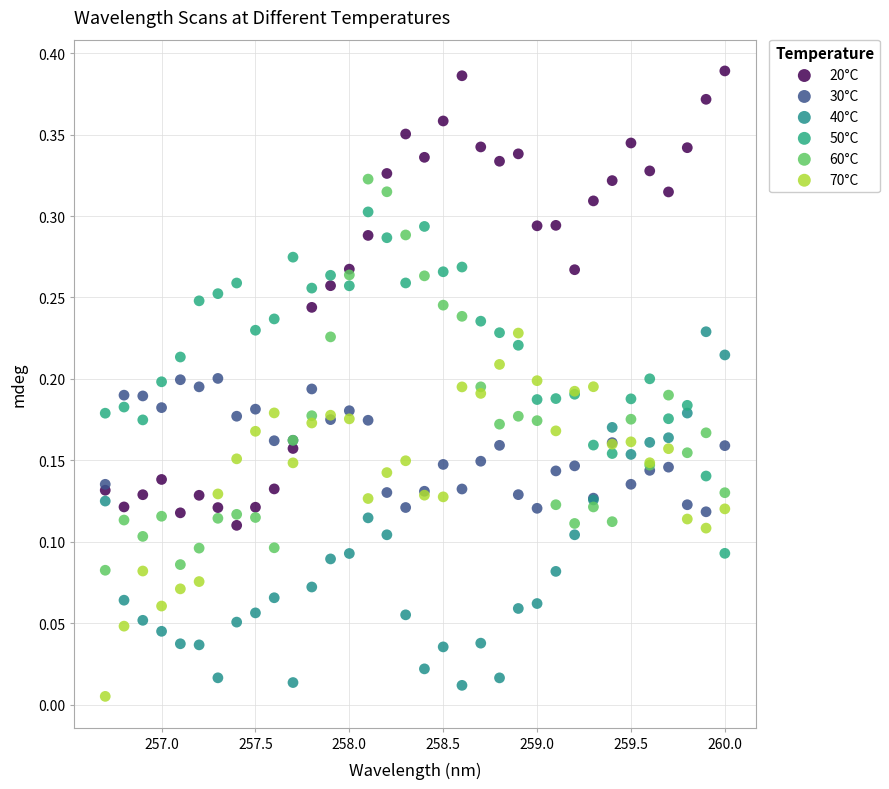

Which series contains the highest Y value?

20°C